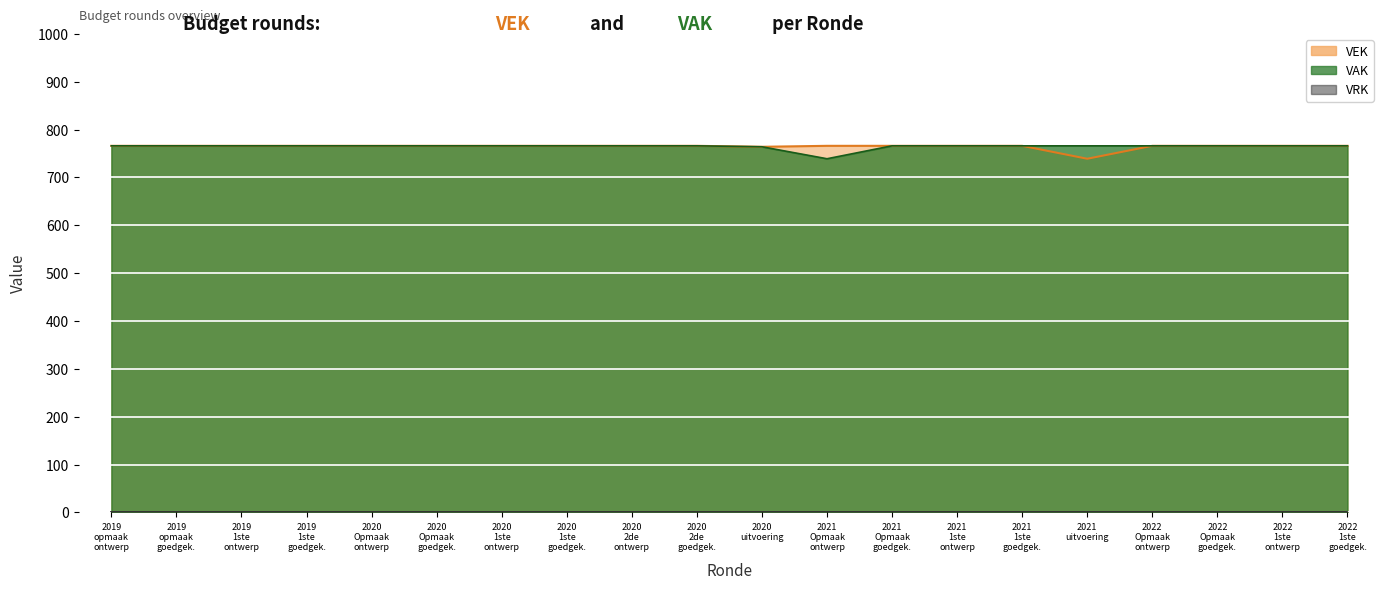

What is the average value?

765